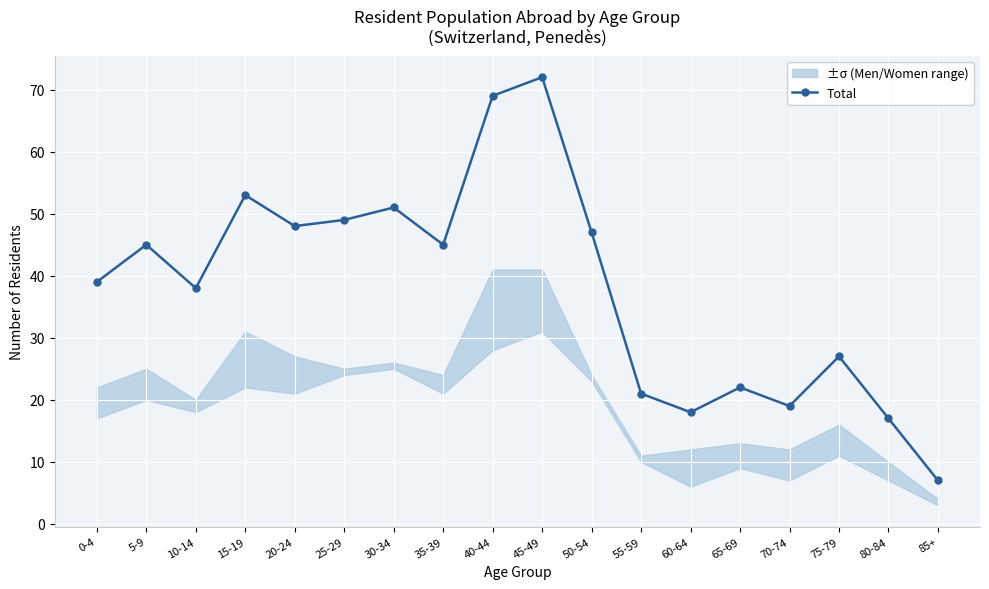

Which has a higher value, 20-24 or 55-59?

20-24